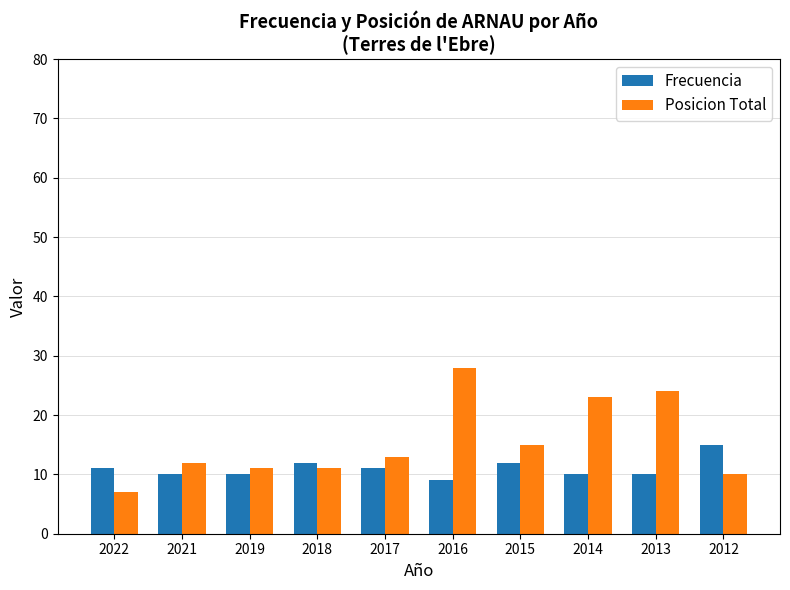

Reading right to left, transcribe all the data shown in this chart.

Frecuencia: 2012=15	2013=10	2014=10	2015=12	2016=9	2017=11	2018=12	2019=10	2021=10	2022=11
Posicion Total: 2012=10	2013=24	2014=23	2015=15	2016=28	2017=13	2018=11	2019=11	2021=12	2022=7